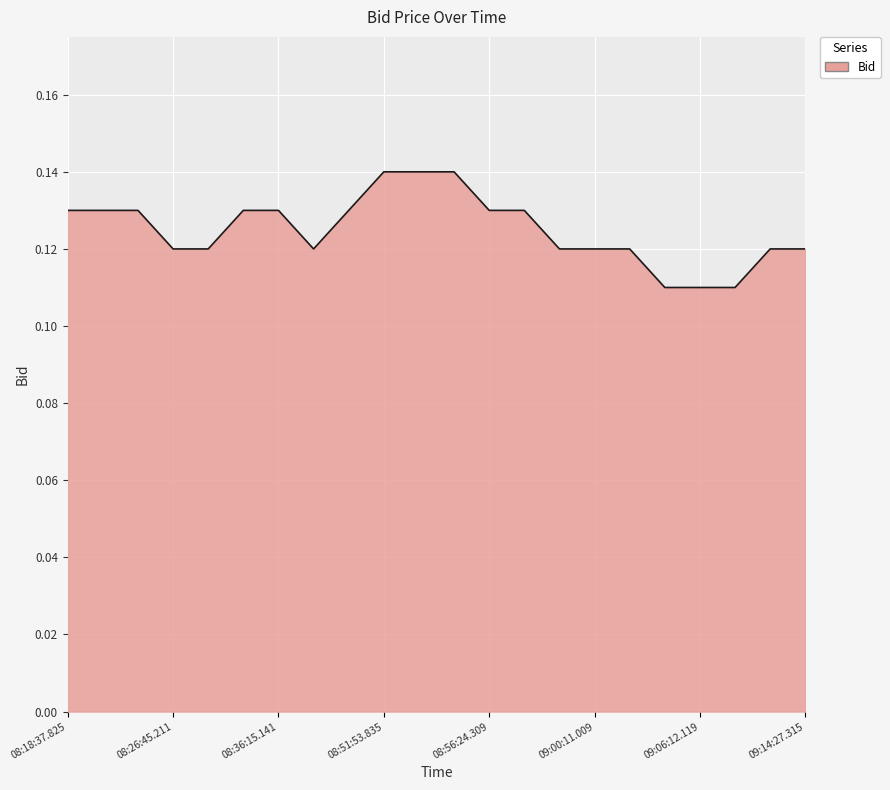

Count the number of data series in this chart.

1